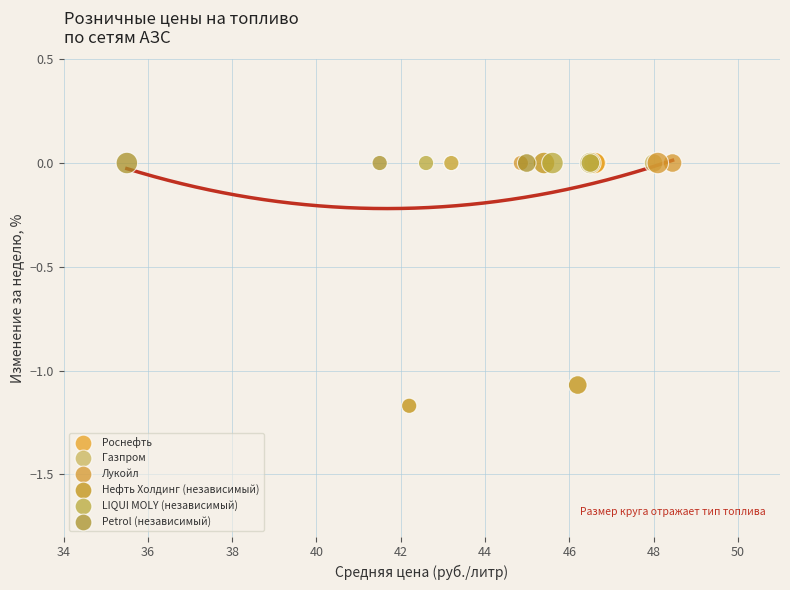

Which series reaches the minimum Y coordinate?

Нефть Холдинг (независимый)